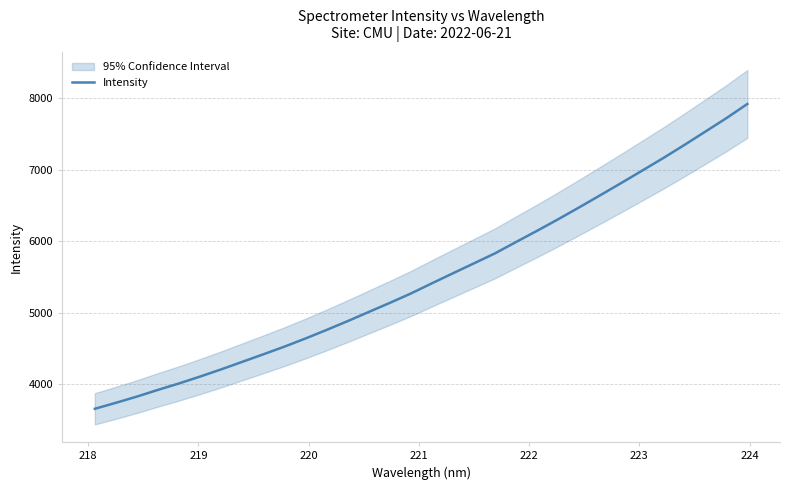

What is the maximum value for Intensity?

7923.3